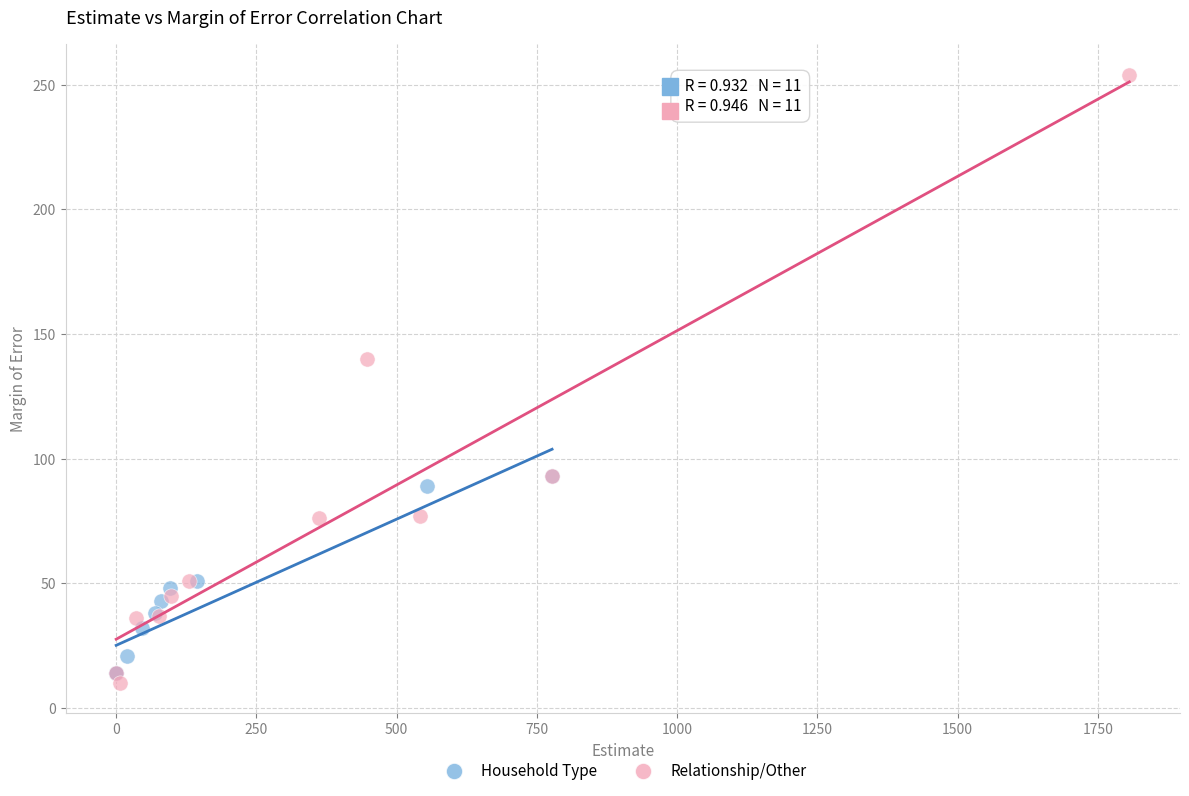

Which series reaches the maximum Y coordinate?

Relationship/Other